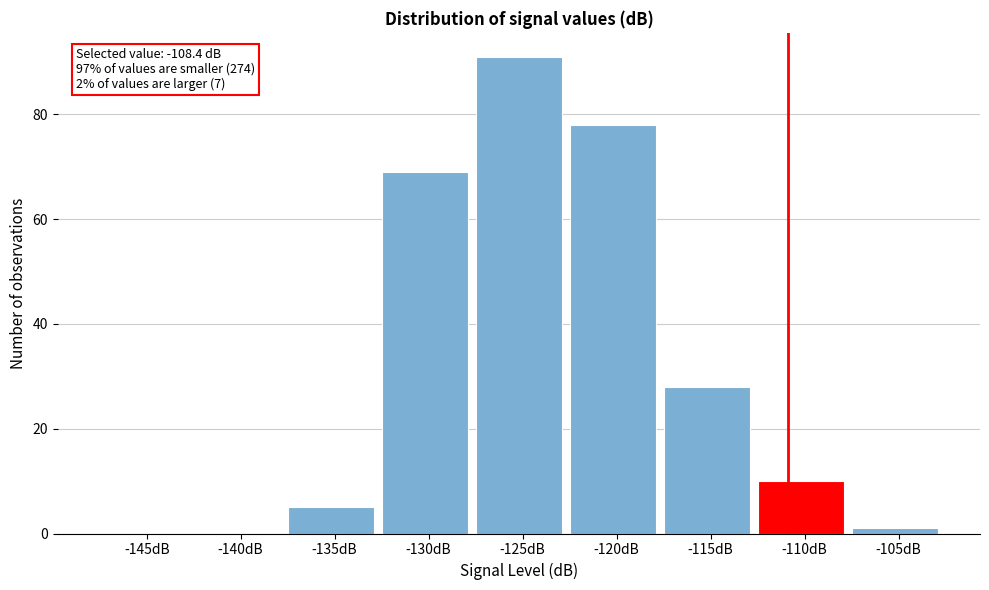

Reading right to left, extract all data points from this chart.

-105dB=1	-110dB=10	-115dB=28	-120dB=78	-125dB=91	-130dB=69	-135dB=5	-140dB=0	-145dB=0